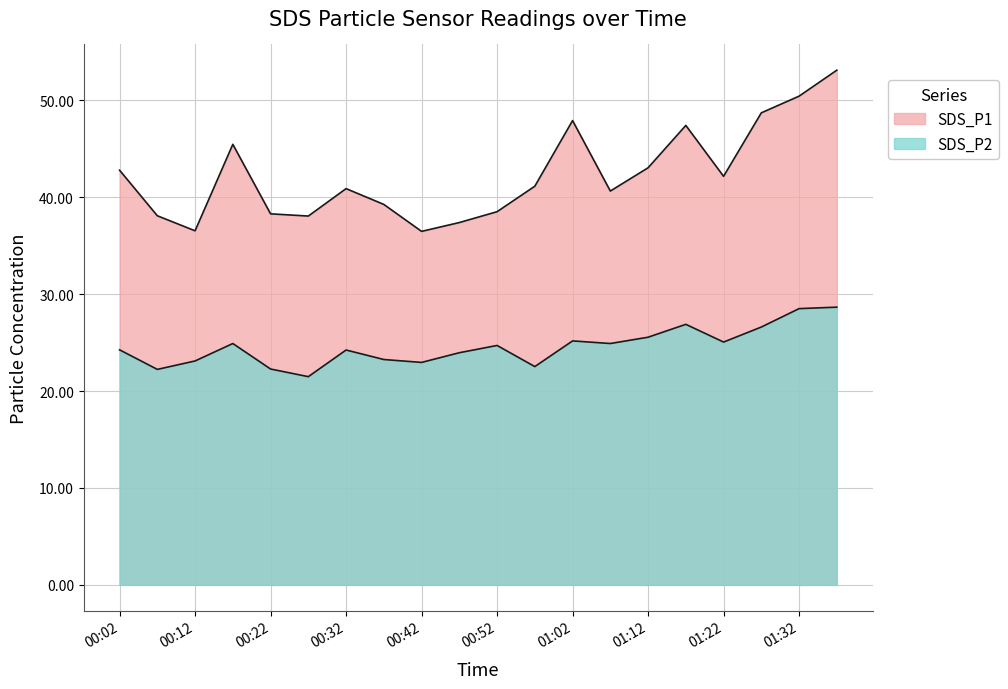

True or false: SDS_P2 has more than 1 interior local peaks.

True